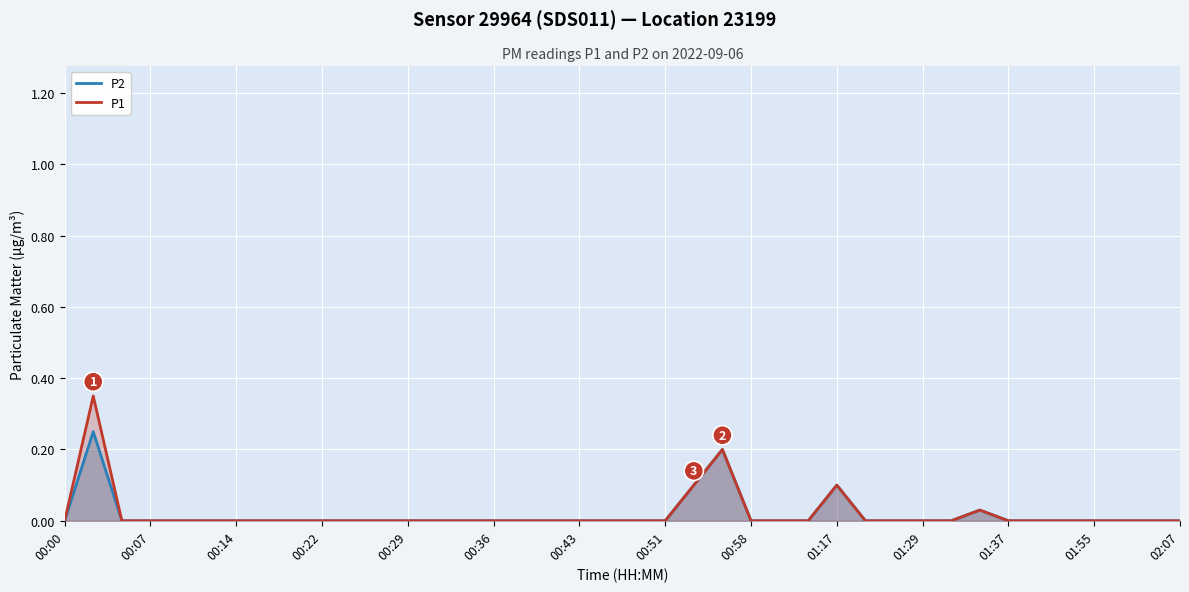

Rank the series by their maximum value, from lowest to highest.

P2, P1